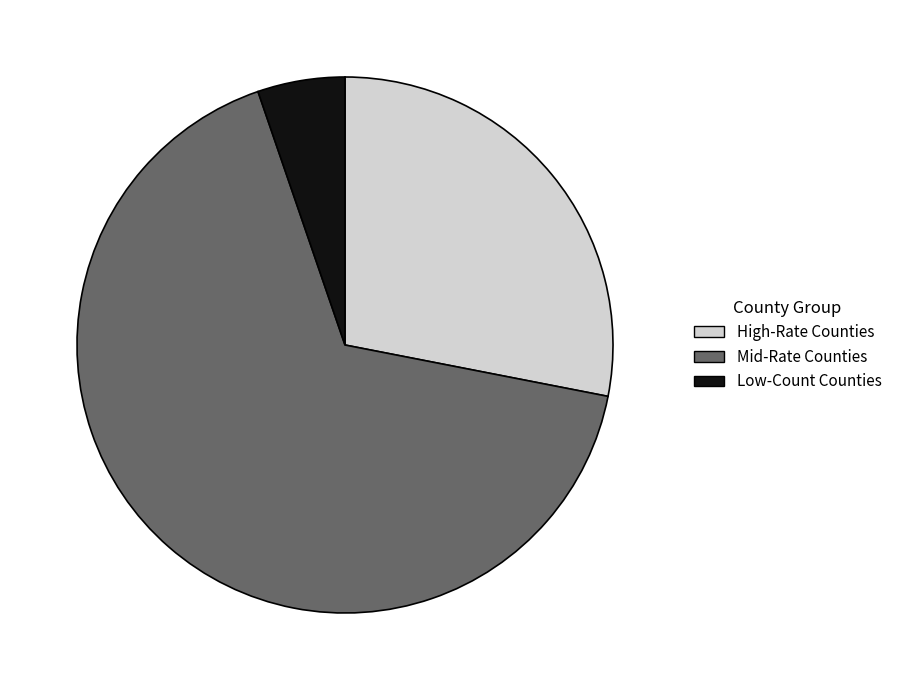

Which has a higher value, High-Rate Counties or Low-Count Counties?

High-Rate Counties